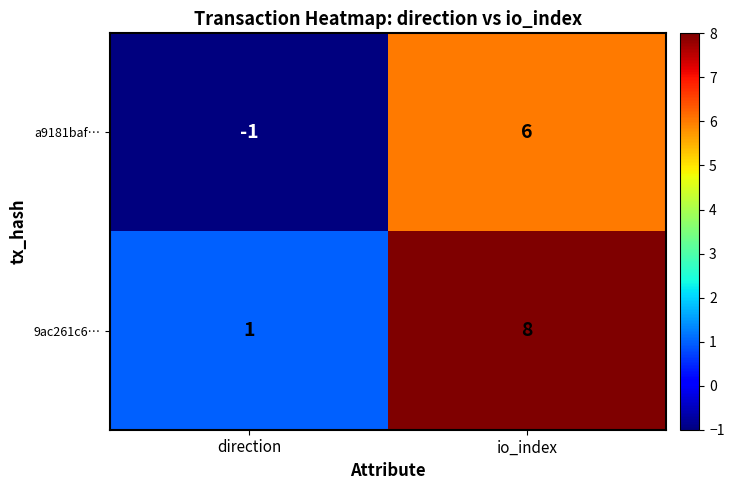

The a9181baf… series shows -1 at direction. True or false?

True